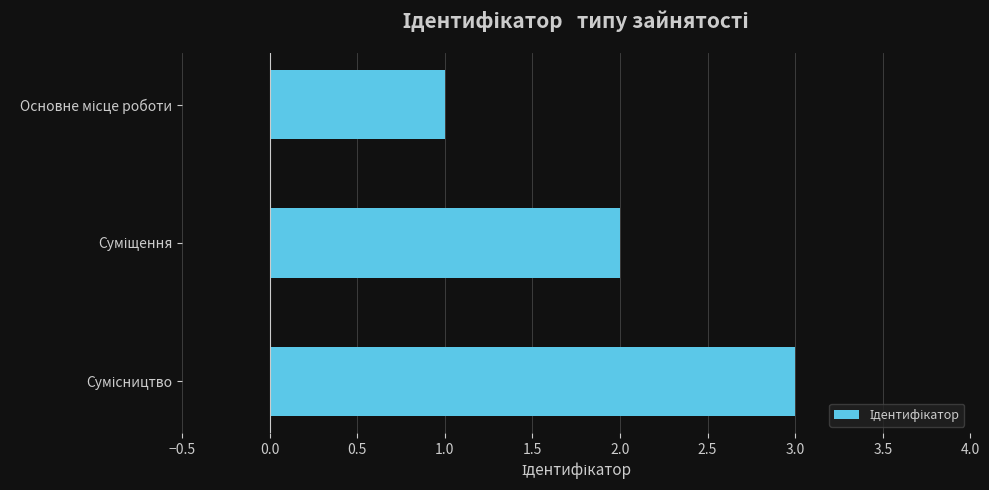

What is the sum of all values?

6